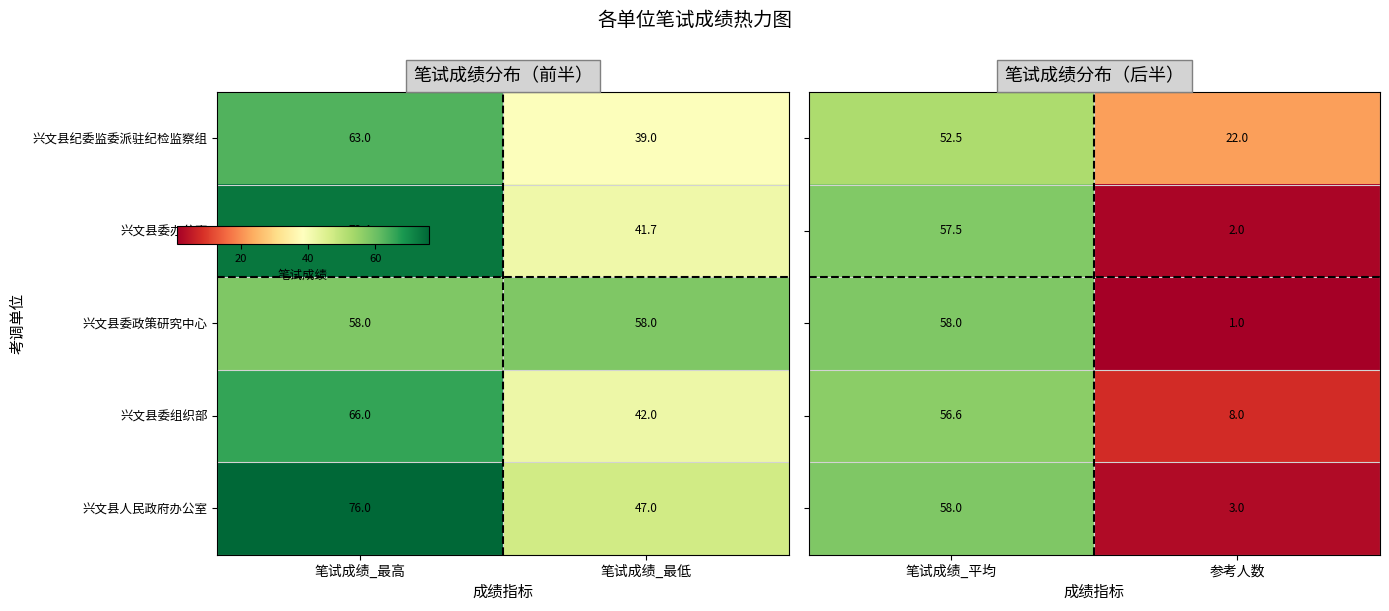

Count the number of data series in this chart.

5